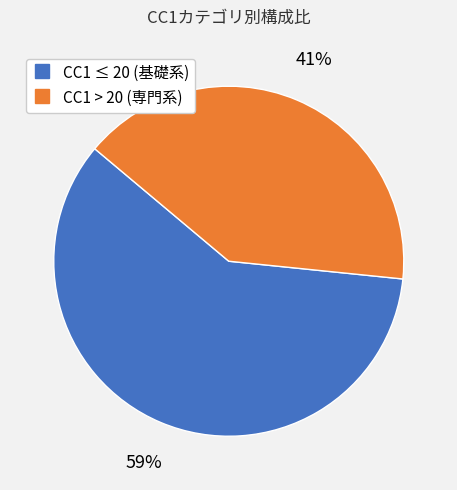

Does any single category account for the majority?

Yes